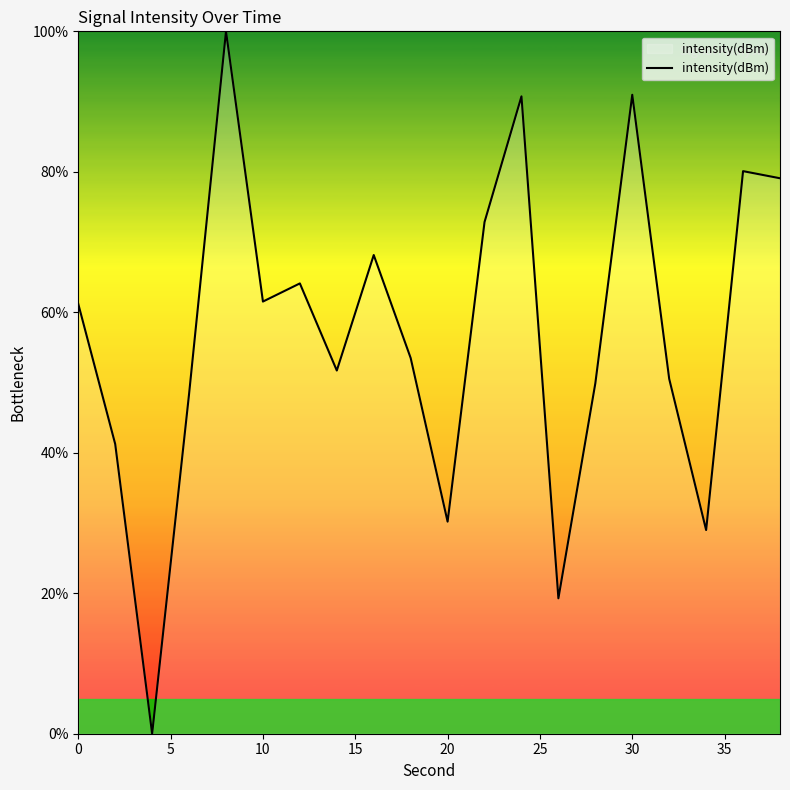

True or false: there are more than 1 points higher than both neighbors.

True